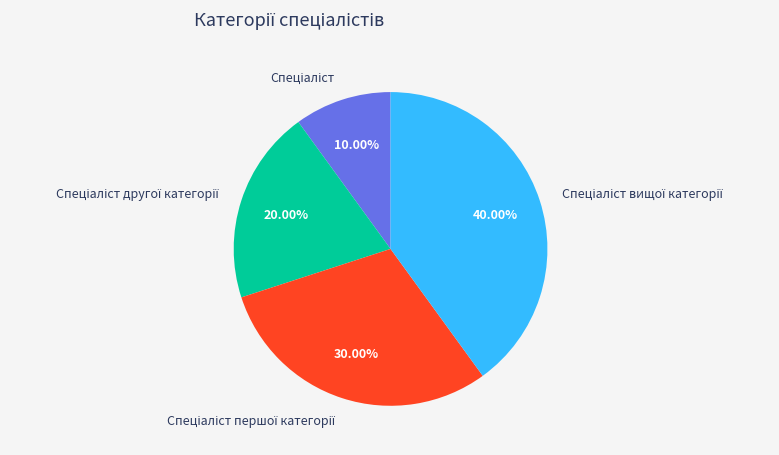

Is there any slice that represents more than half of the pie?

No